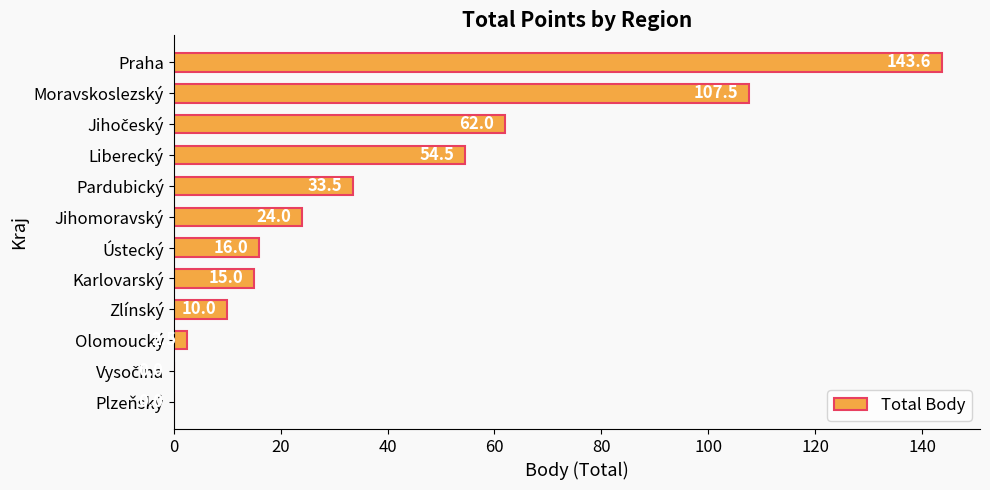

How many series are shown in this chart?

1